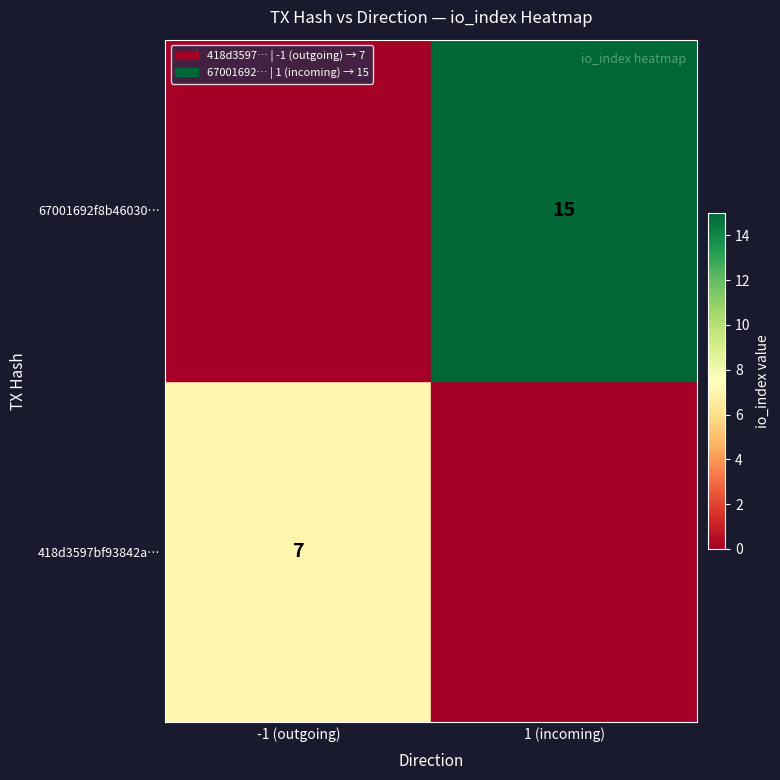

What is the spread (max minus min) of values at 1 (incoming)?

15